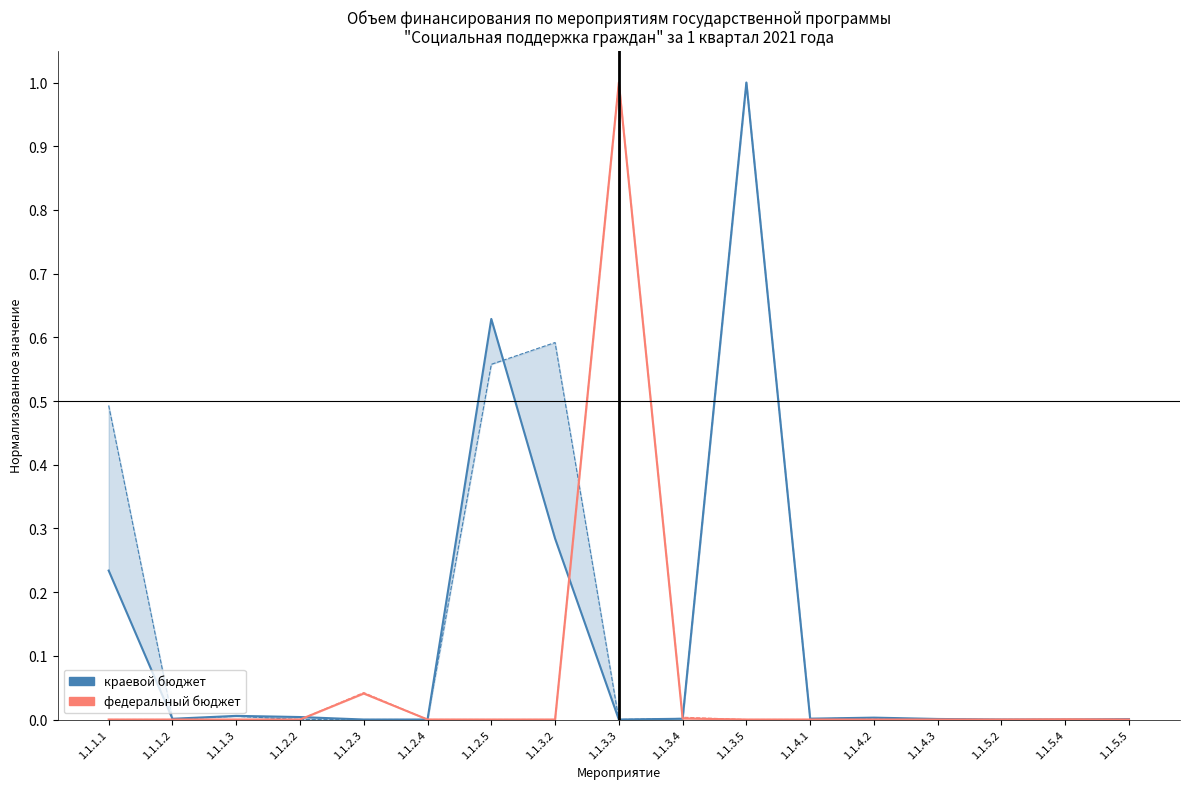

List the series in order of their overall mean, highest first.

краевой бюджет, федеральный бюджет